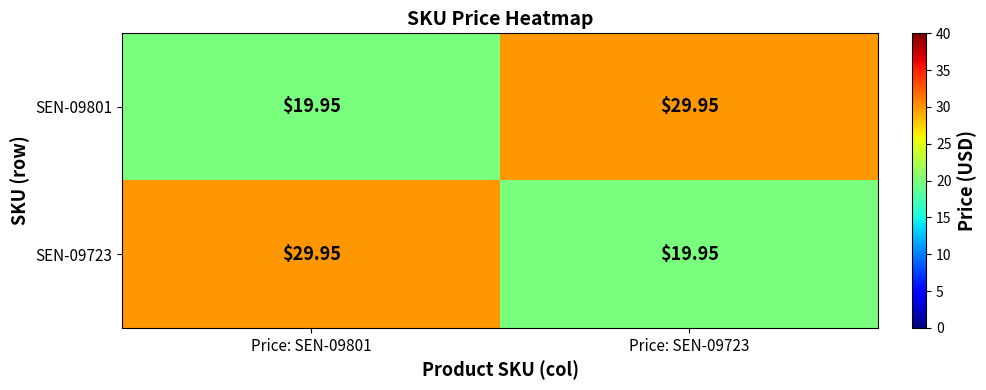

How many distinct data groups are displayed?

2